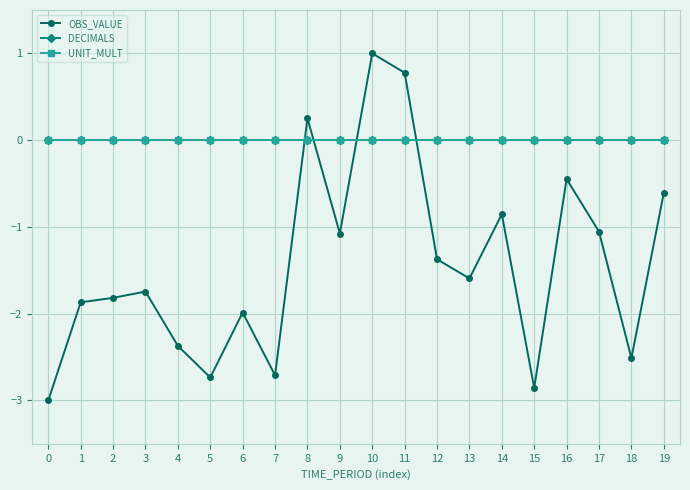

Does the chart have visible grid lines?

Yes